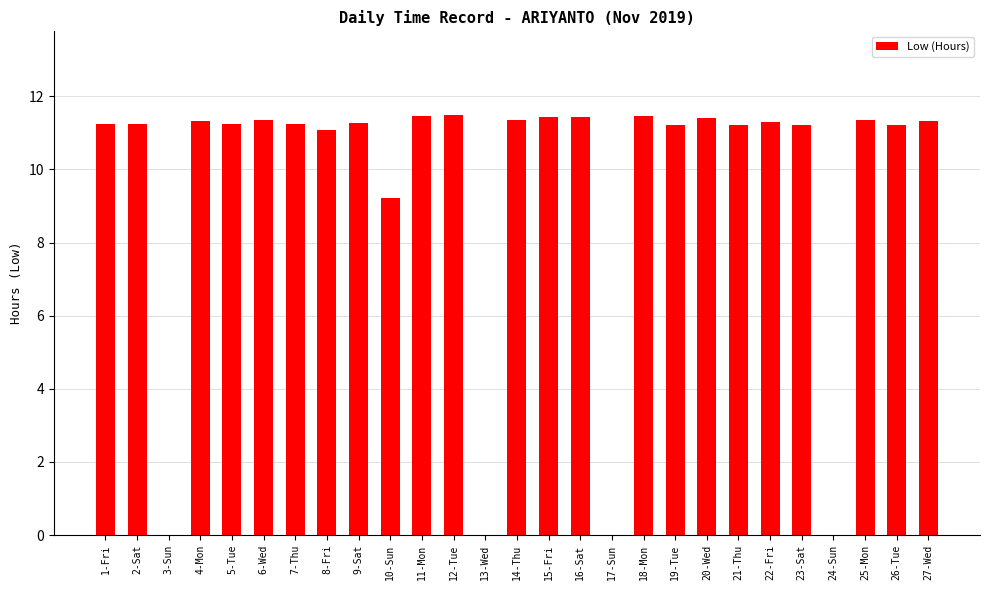

What is the sum of all values?

258.0